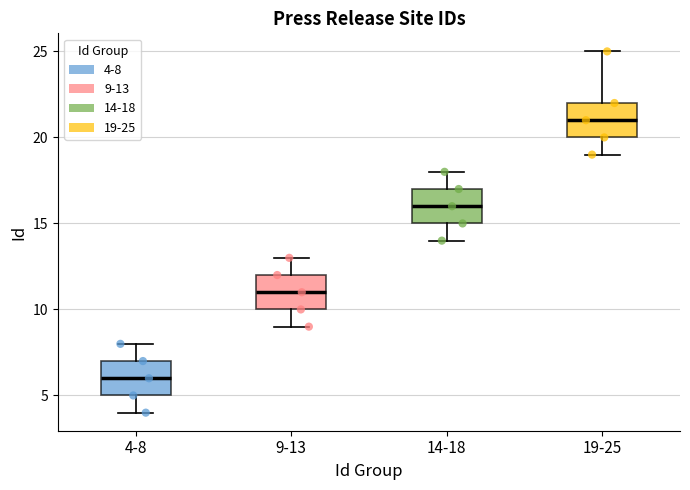

Which box's median line is the highest?

19-25